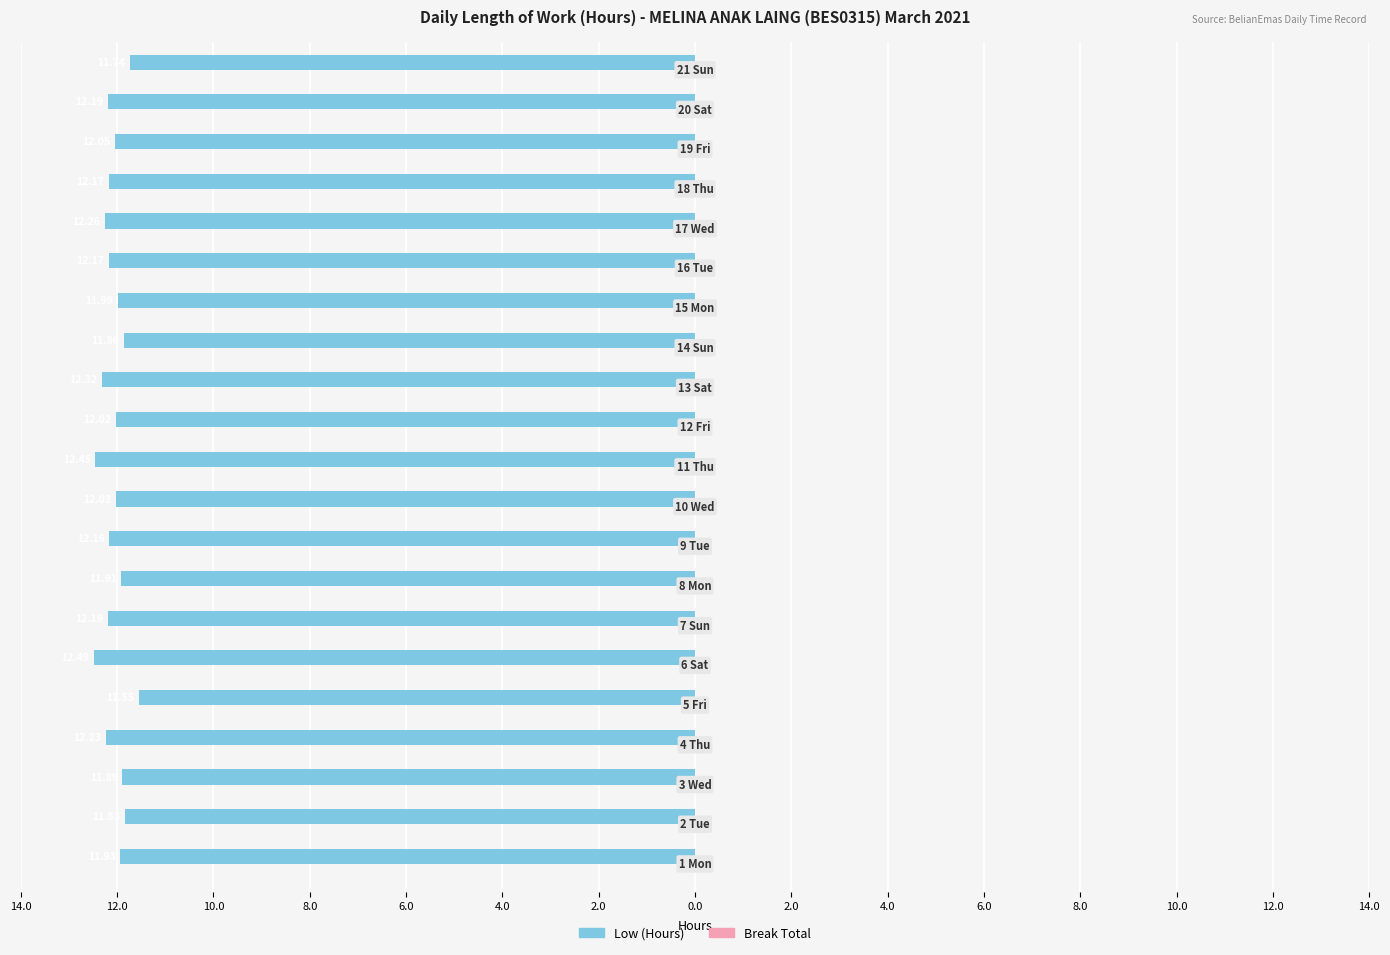

Are the bars horizontal?

Yes